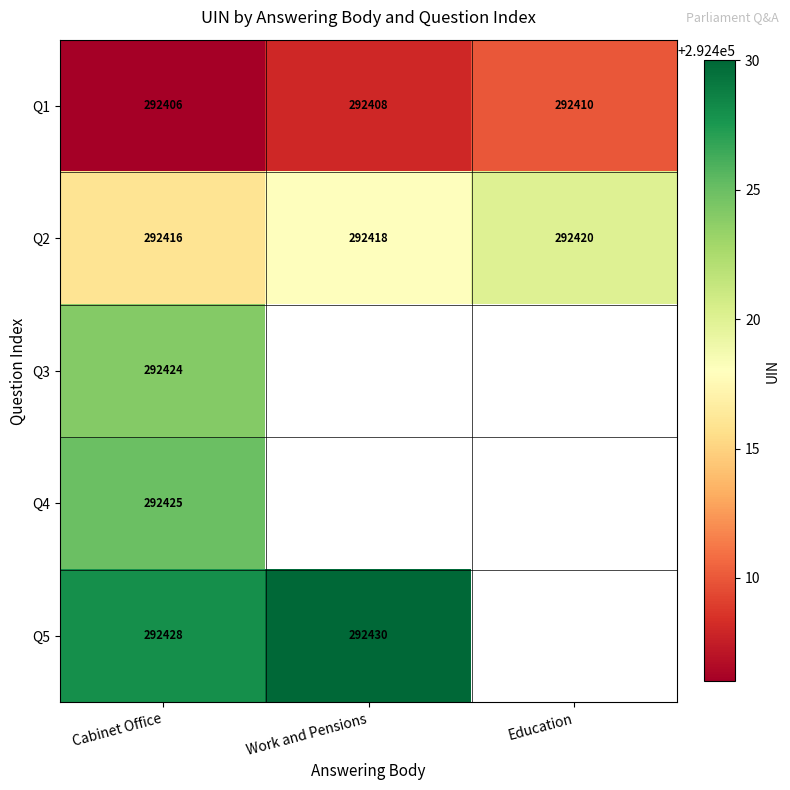

Is it true that Q2 equals 292420 at Education?

True